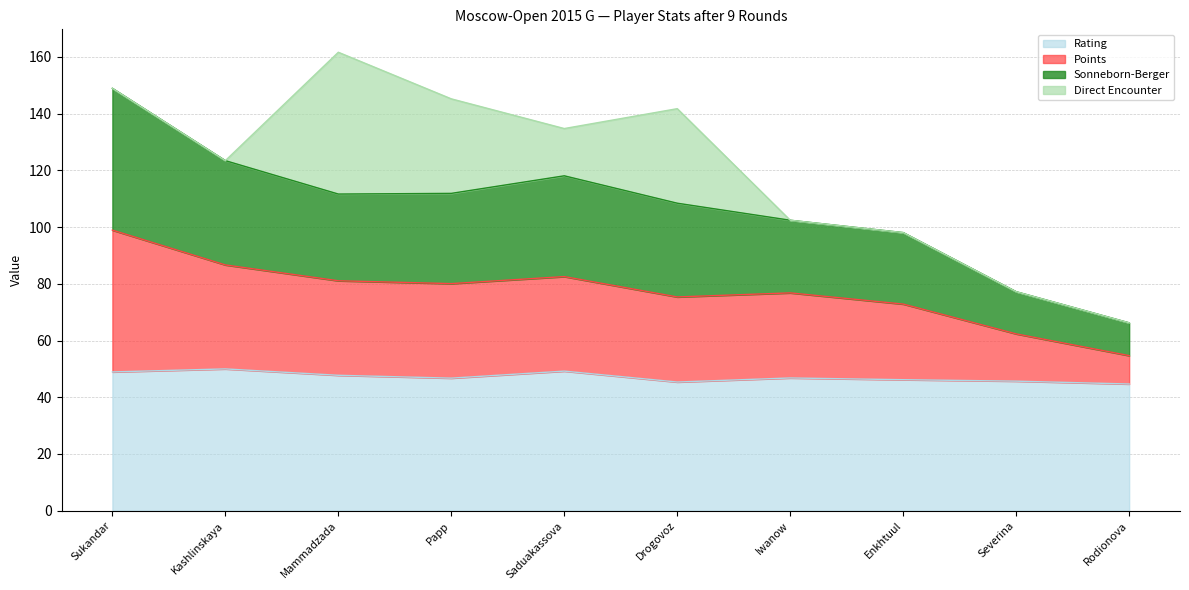

At which label does Points first exceed 80?

Sukandar